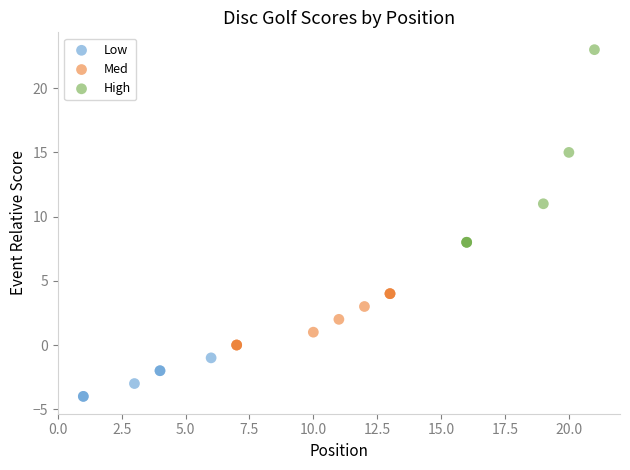

Which series reaches the minimum Y coordinate?

Low